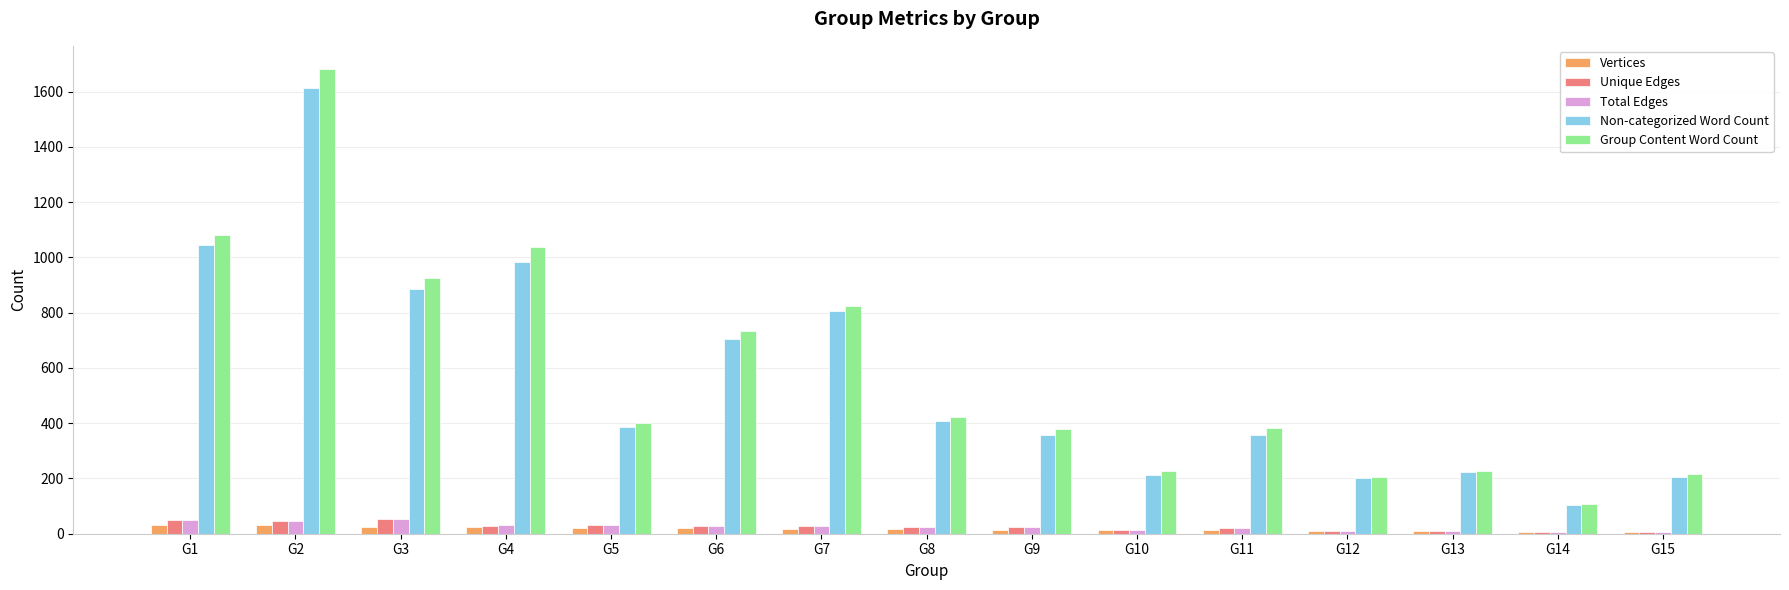

Is it true that Non-categorized Word Count equals 407 at G8?

True